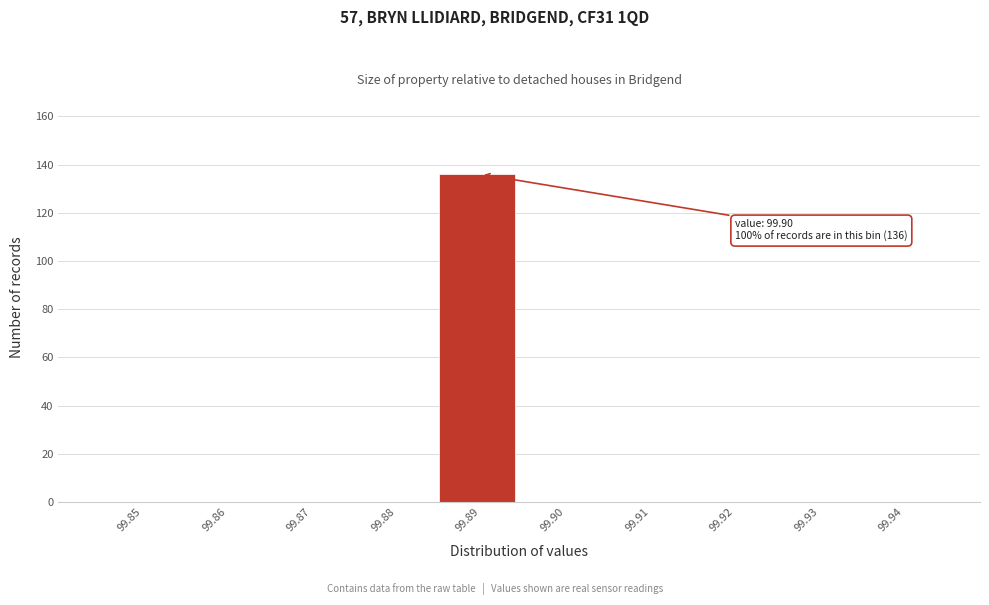

Reading right to left, what are all the values shown in this chart?

99.94=0	99.93=0	99.92=0	99.91=0	99.90=0	99.89=136	99.88=0	99.87=0	99.86=0	99.85=0